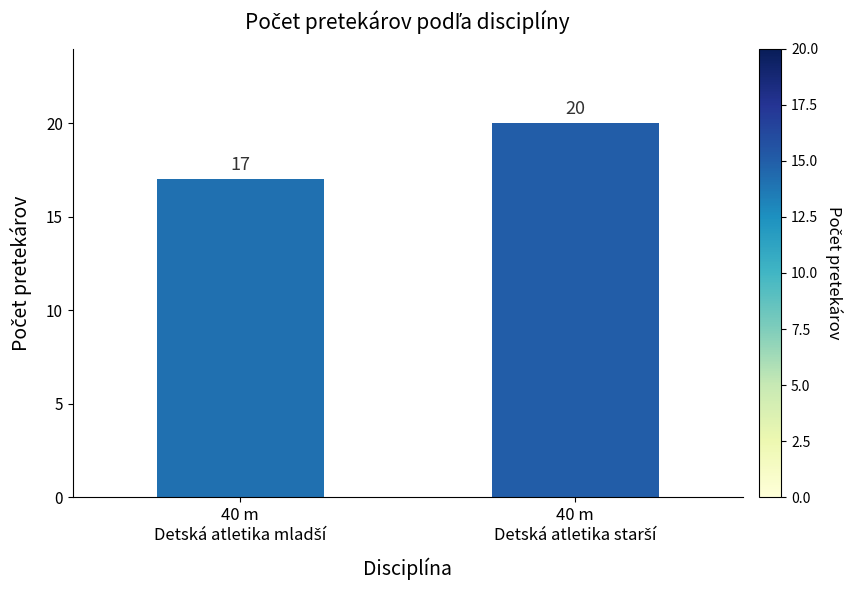

What is the smallest value displayed?

17